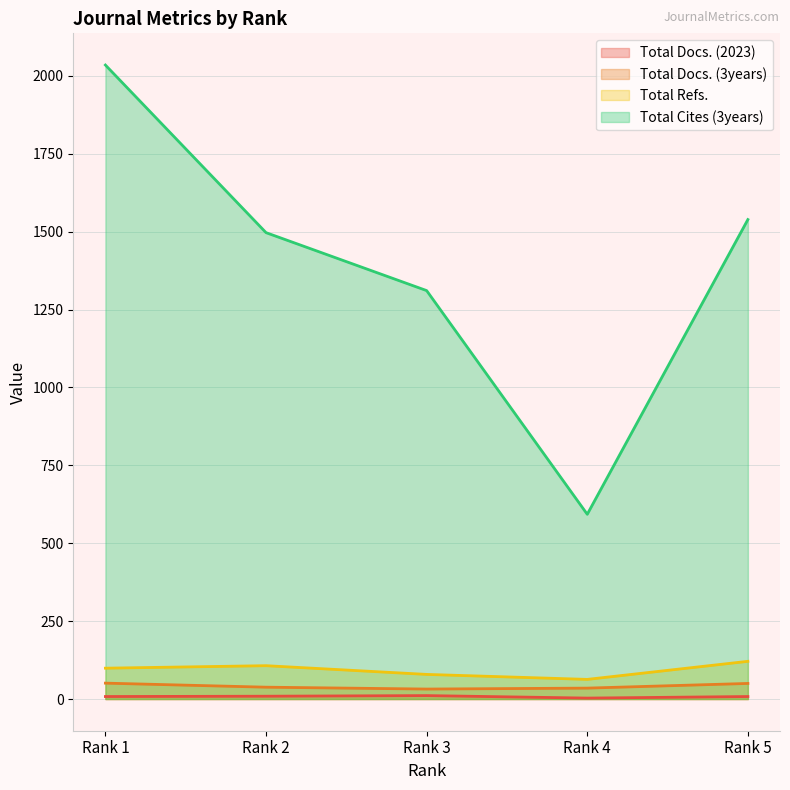

What is the highest value of the Total Docs. (2023) series?

11